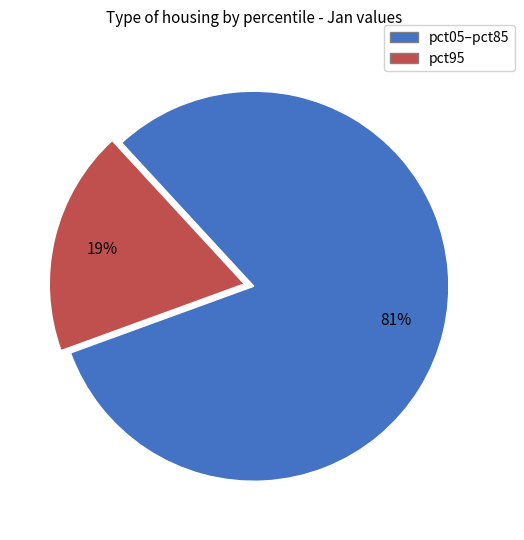

Does any single category account for the majority?

Yes